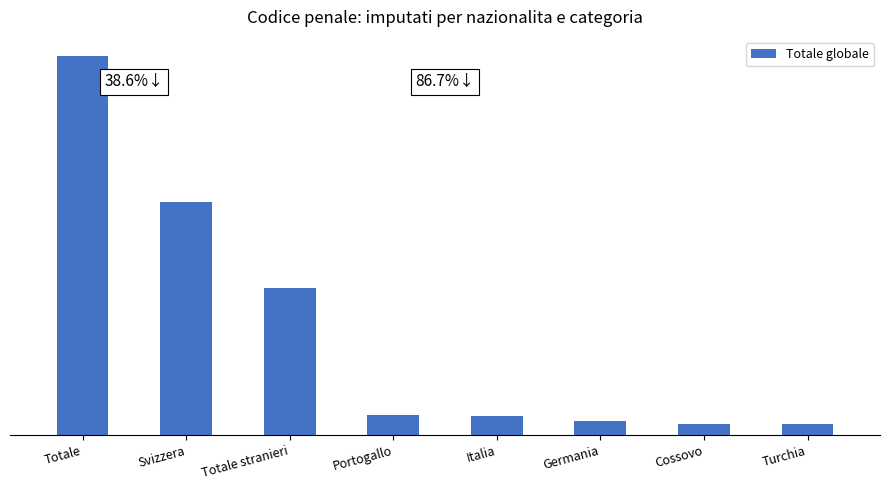

Are the bars horizontal?

No